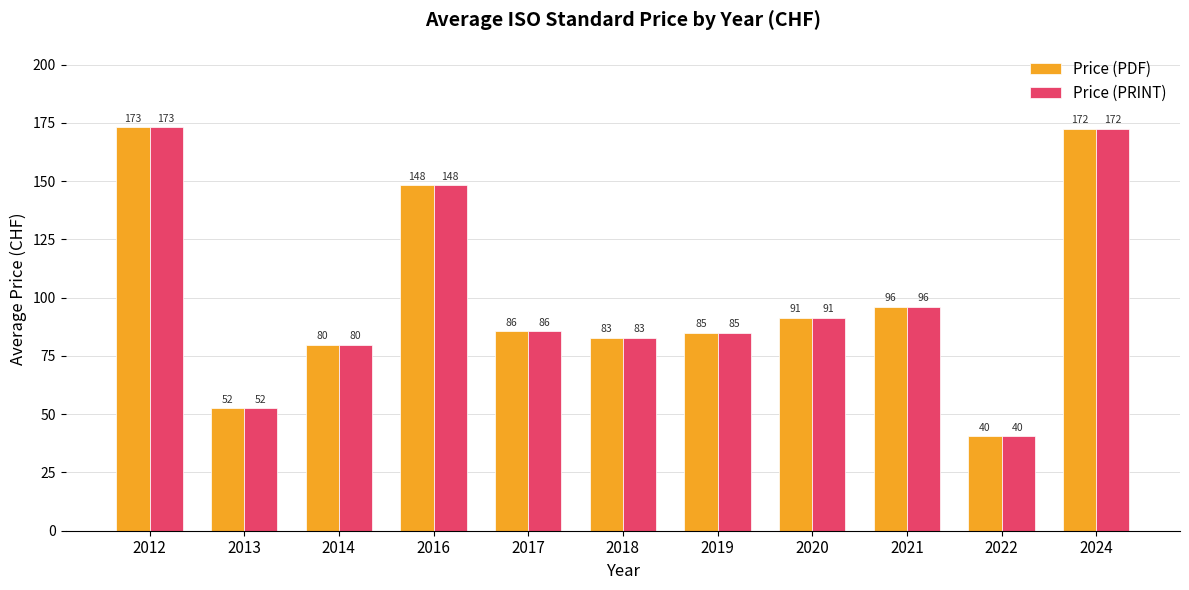

How many groups of bars are there?

11